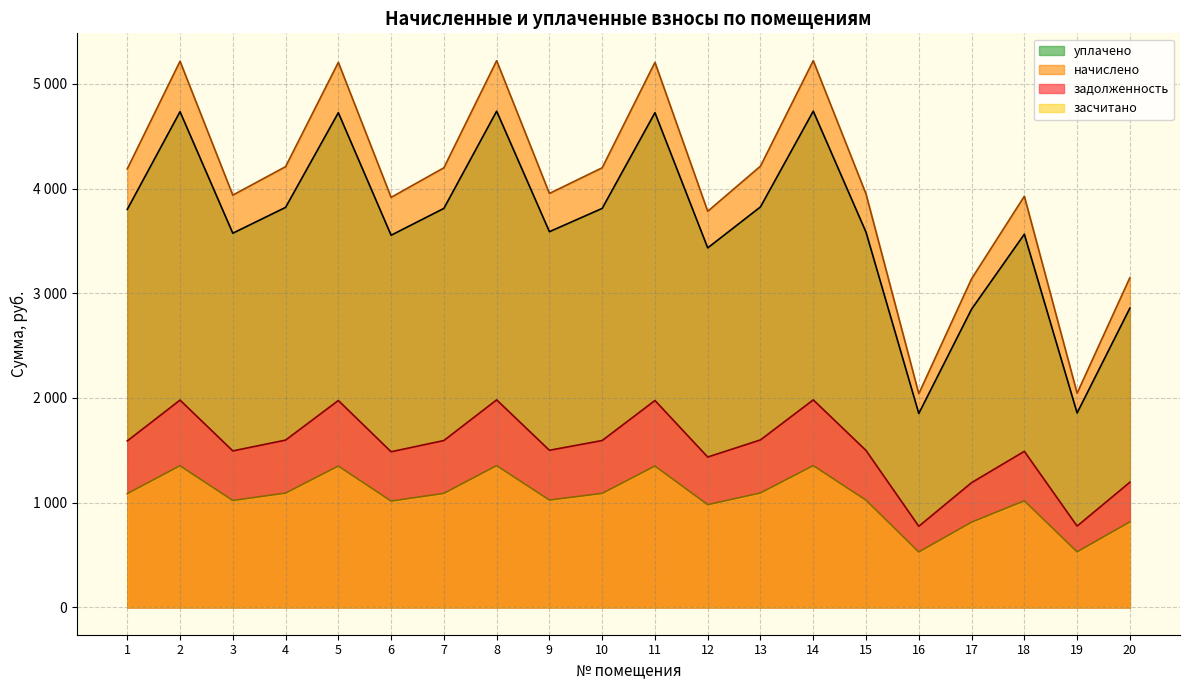

Reading left to right, transcribe all the data shown in this chart.

задолженность: 1=1589.6	2=1979.9	3=1494.5	4=1597.7	5=1975.8	6=1486.4	7=1593.6	8=1981.9	9=1500.6	10=1593.6	11=1975.8	12=1435.9	13=1599.7	14=1981.9	15=1498.6	16=774.6	17=1191.2	18=1490.5	19=776.6	20=1195.2
начислено: 1=4187.8	2=5216.1	3=3937.4	4=4209.1	5=5205.4	6=3916.1	7=4198.5	8=5221.4	9=3953.3	10=4198.5	11=5205.4	12=3782.9	13=4214.4	14=5221.4	15=3948.0	16=2040.7	17=3138.2	18=3926.7	19=2046.0	20=3148.8
засчитано: 1=1086.0	2=1352.6	3=1021.0	4=1091.5	5=1349.9	6=1015.5	7=1088.8	8=1354.0	9=1025.2	10=1088.8	11=1349.9	12=981.0	13=1092.9	14=1354.0	15=1023.8	16=529.2	17=813.8	18=1018.3	19=530.6	20=816.5
уплачено: 1=3800.8	2=4734.1	3=3573.6	4=3820.2	5=4724.4	6=3554.2	7=3810.5	8=4739.0	9=3588.1	10=3810.5	11=4724.4	12=3433.3	13=3825.0	14=4739.0	15=3583.2	16=1852.1	17=2848.2	18=3563.9	19=1856.9	20=2857.9